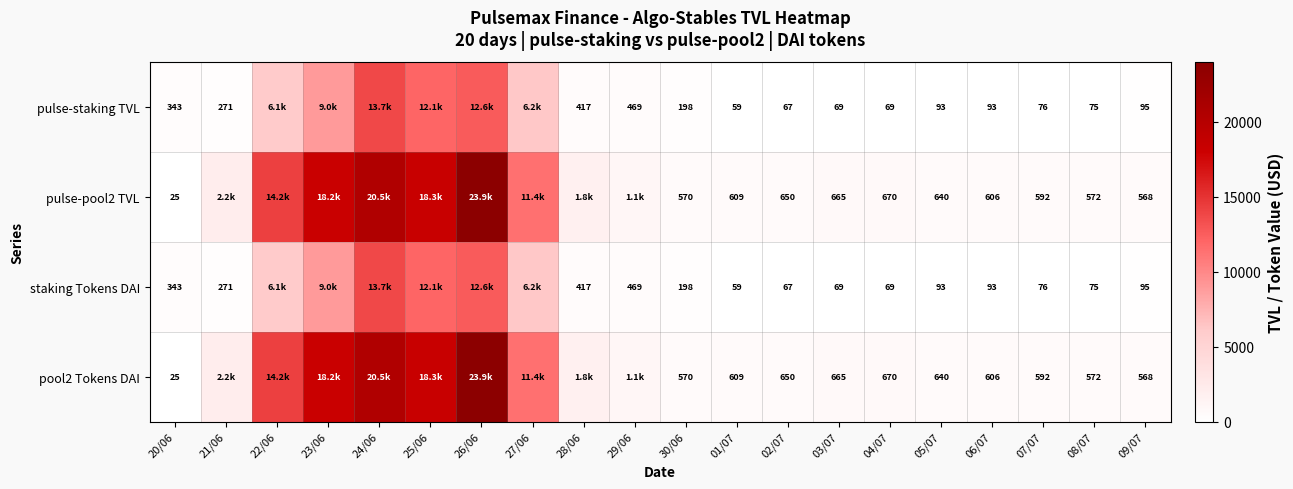

At which category is the sum across all series the highest?

26/06